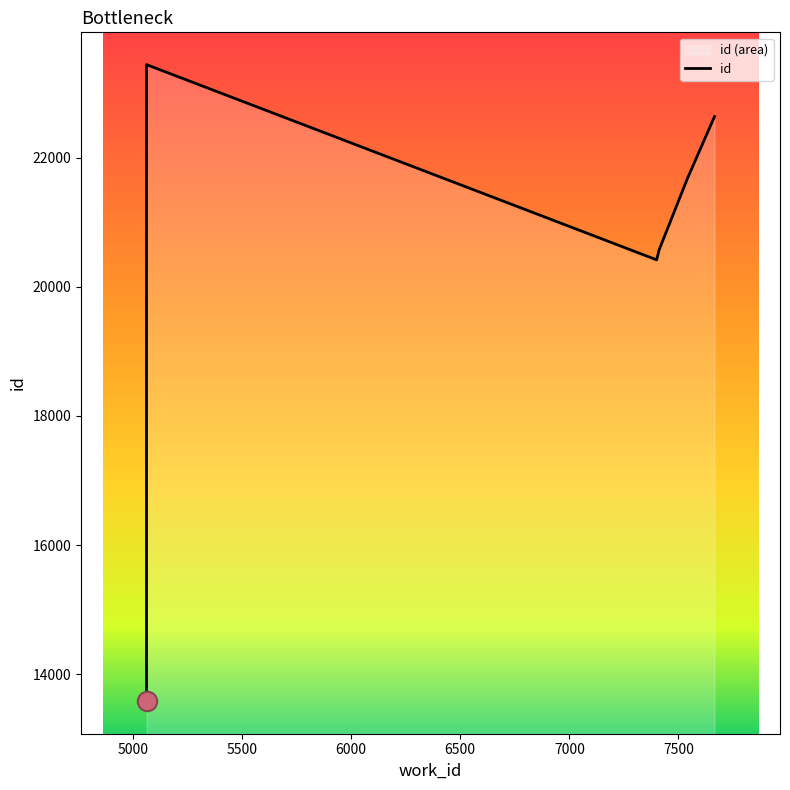

Reading right to left, transcribe all the data shown in this chart.

22636	21678	20569	20417	23441	13589	13583	13577